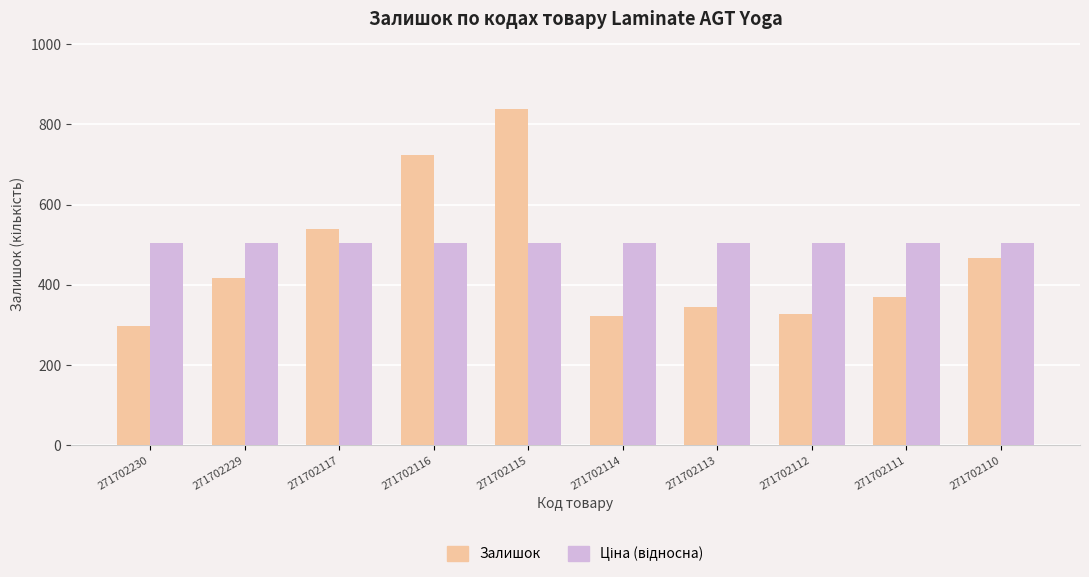

Which series has the largest range (max minus min)?

Залишок